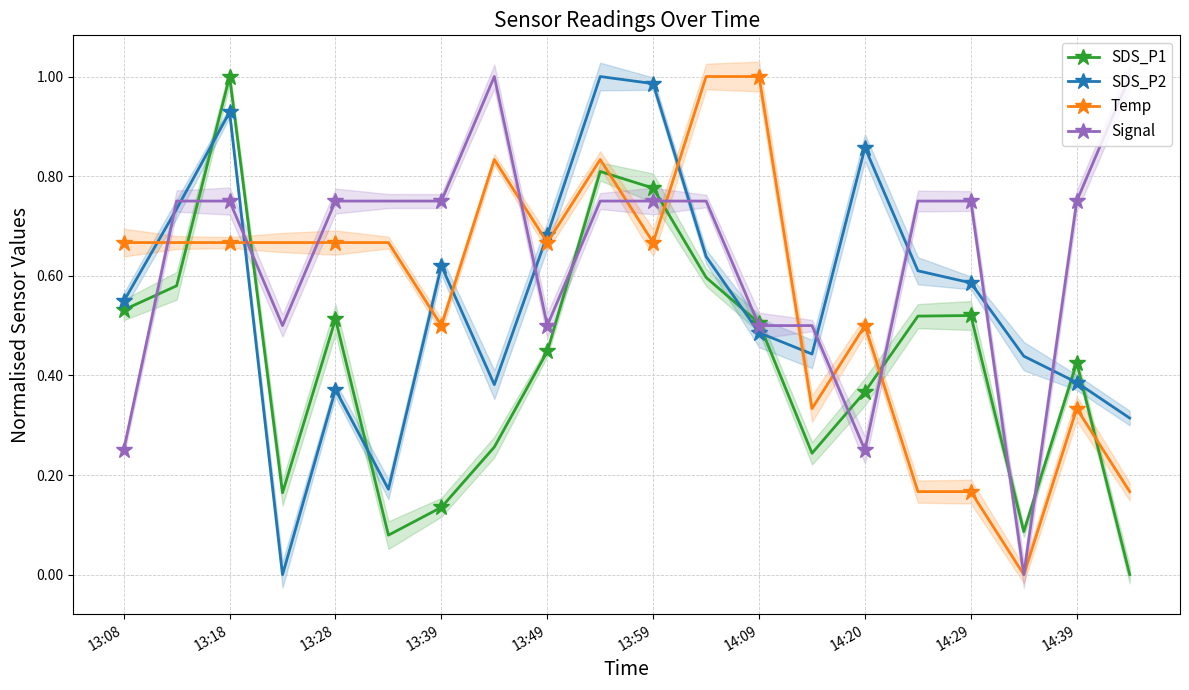

What is the difference between the maximum and minimum values in the SDS_P1 series?

1.0